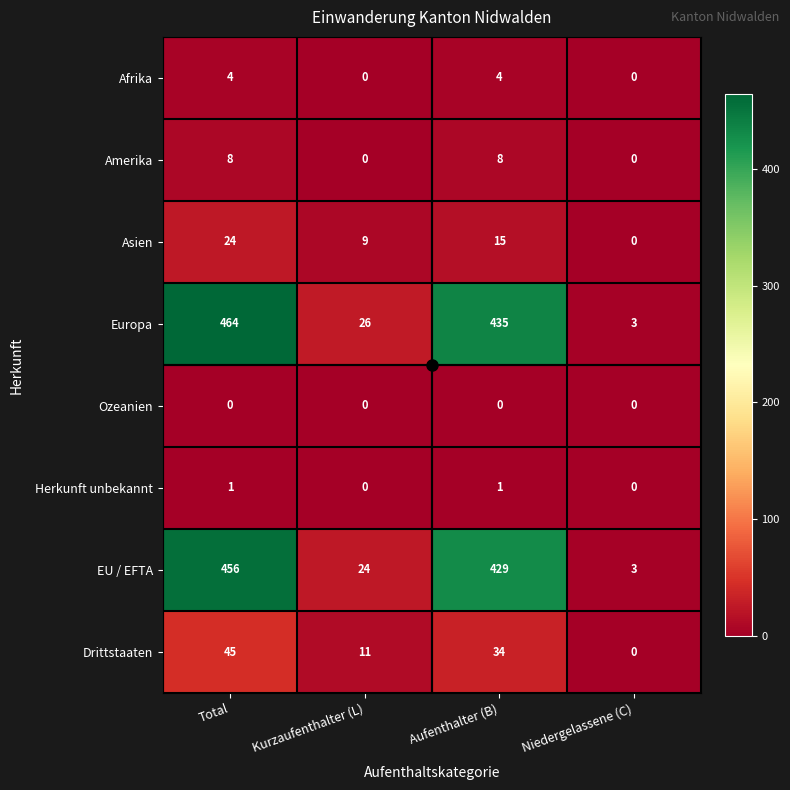

Between Total and Niedergelassene (C), which series saw the biggest shift?

Europa